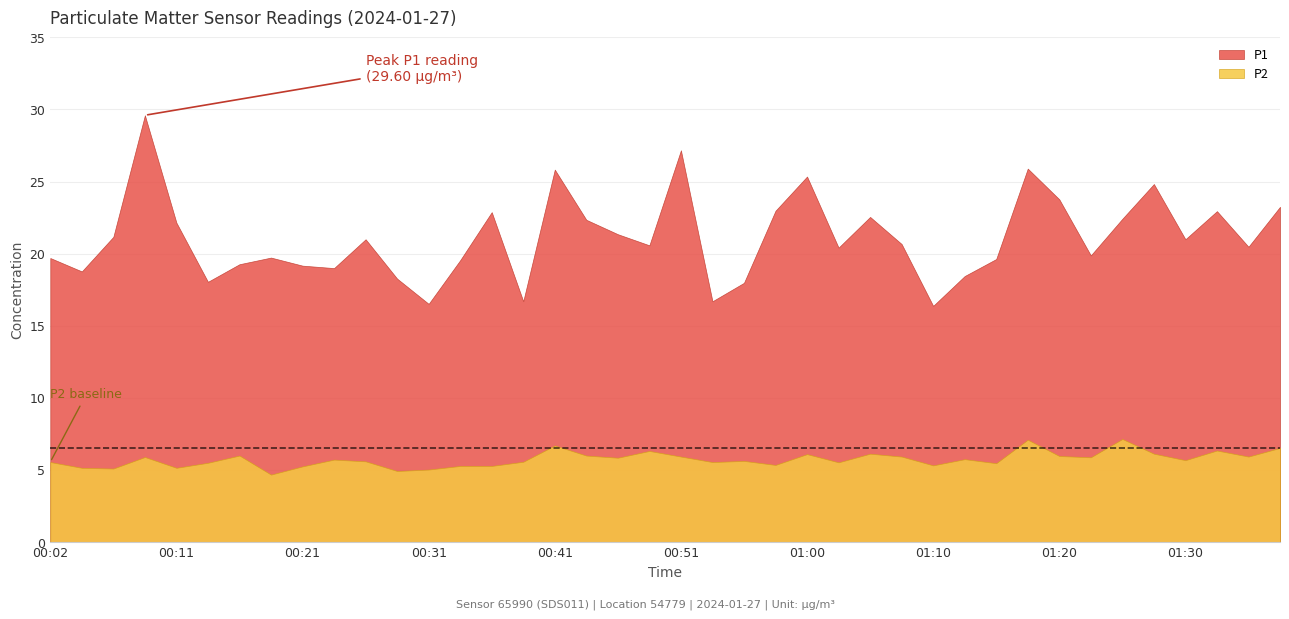

What is the greatest value displayed?

29.6